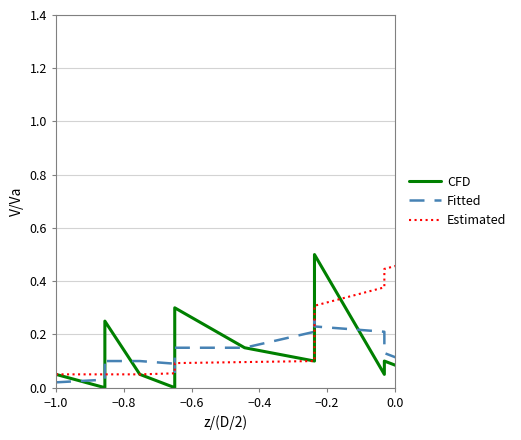

At which label does Fitted reach its minimum?

−1.0